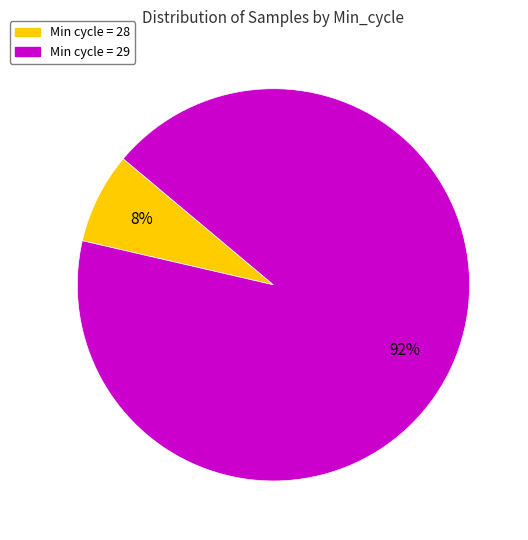

Is there a majority slice in this chart?

Yes